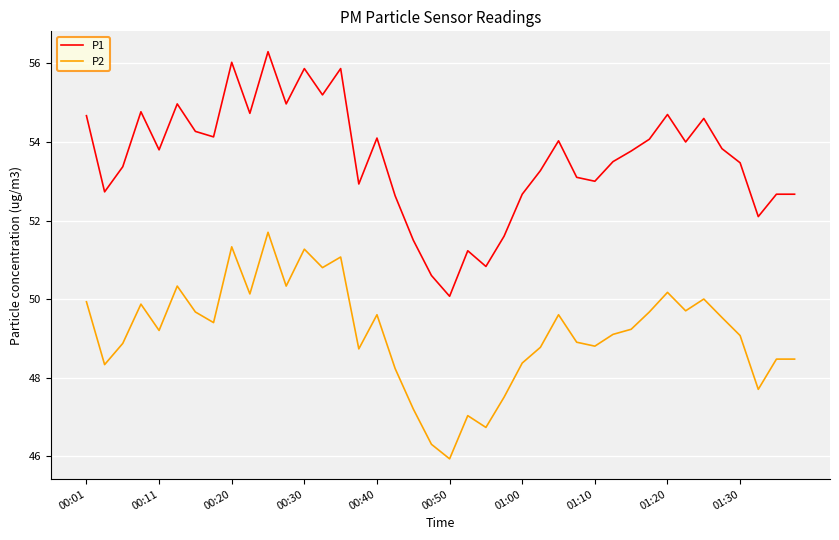

What is the difference between the maximum and minimum values in the P2 series?

5.8